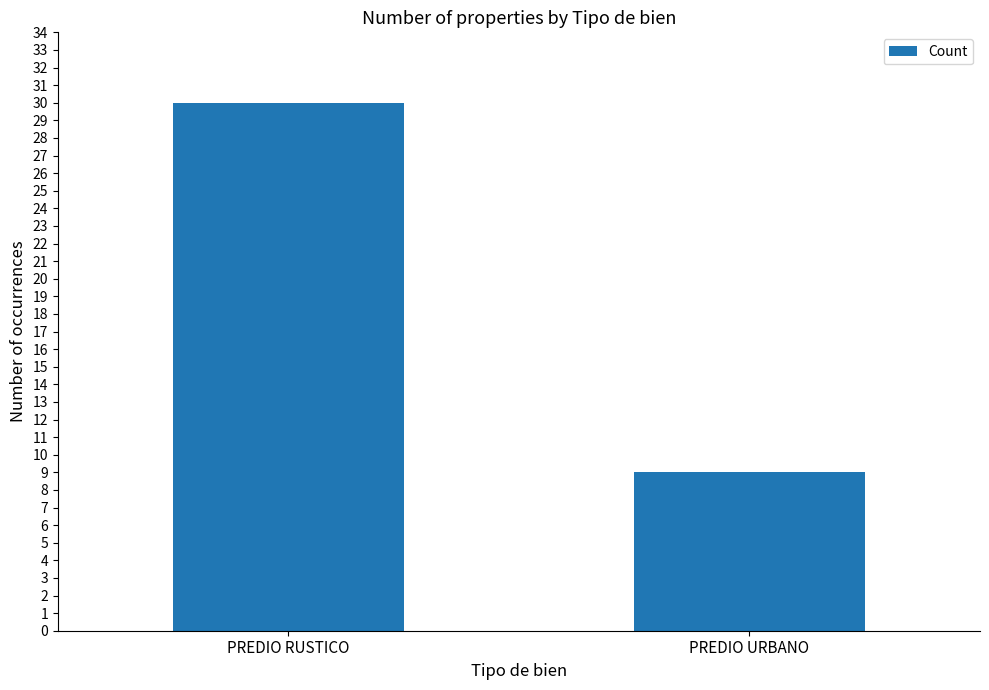

What is the smallest value displayed?

9